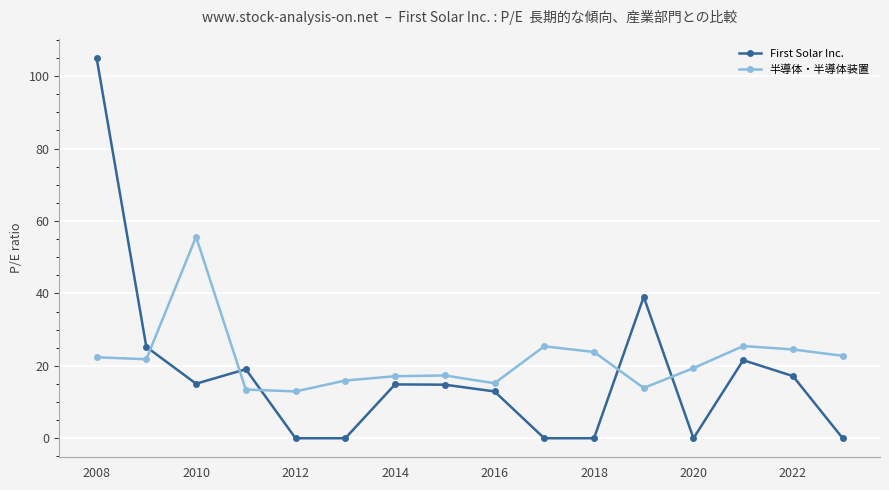

Which series has the largest range (max minus min)?

First Solar Inc.